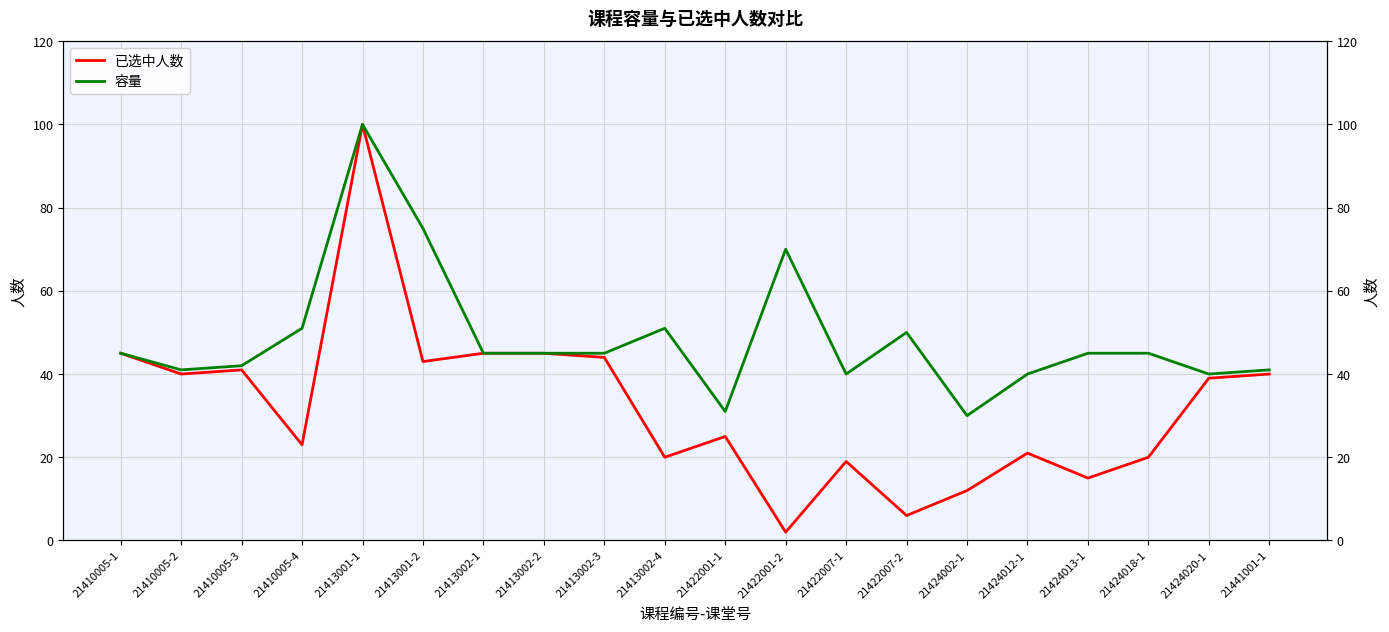

What is the difference between the 容量 values at 21441001-1 and 21410005-4?

10